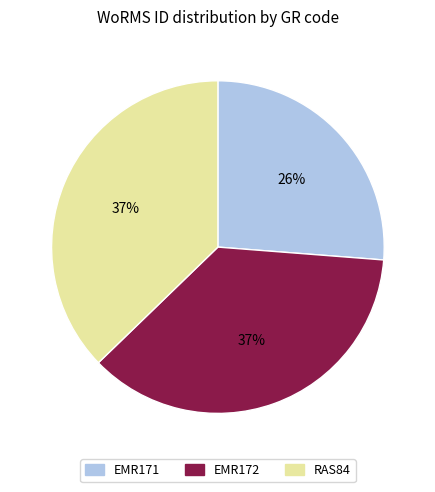

What is the smallest slice in the pie chart?

EMR171